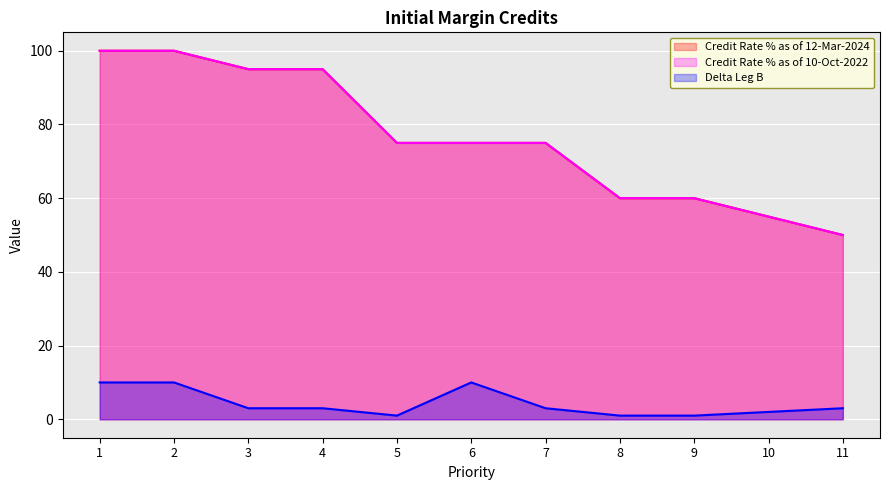

What is the difference between the maximum and minimum values in the Delta Leg B series?

9